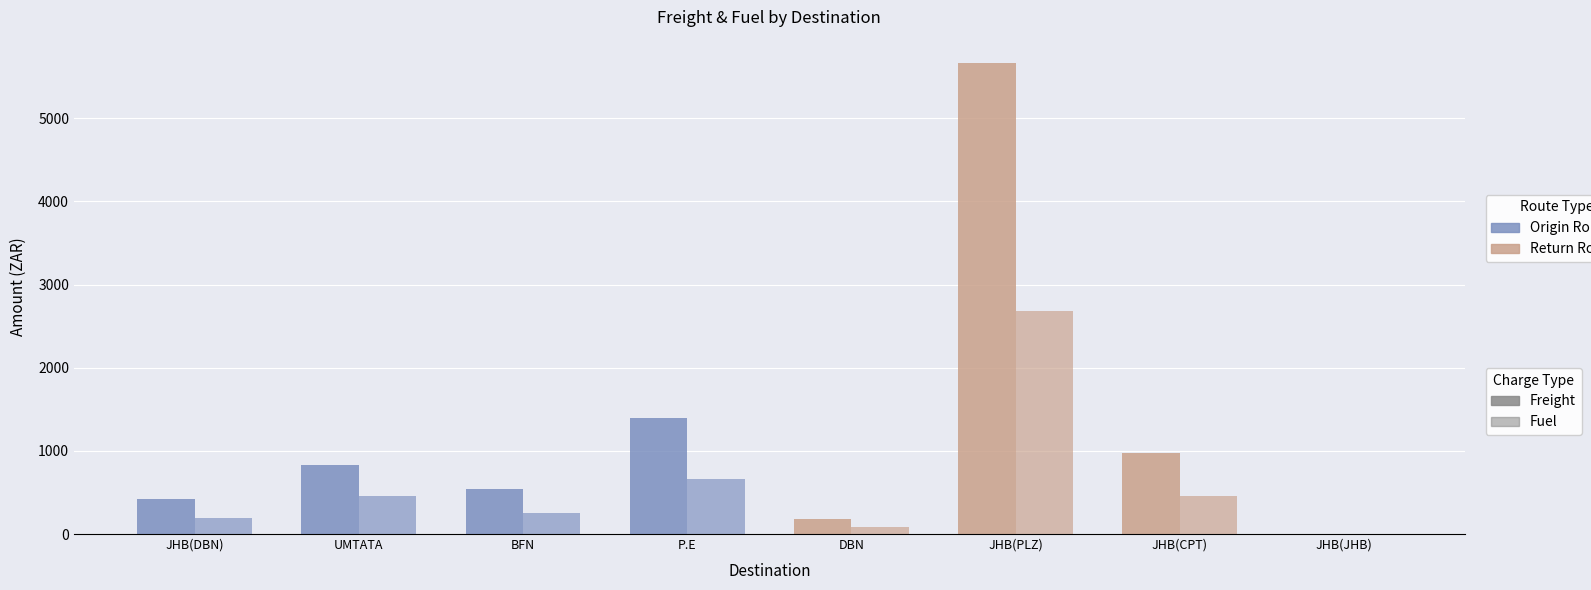

Reading right to left, extract all data points from this chart.

Freight: 0.0	976.5	5661.9	186.2	1394.0	540.0	836.0	418.6
Fuel: 0.0	461.9	2678.1	88.1	659.4	255.4	456.5	198.0